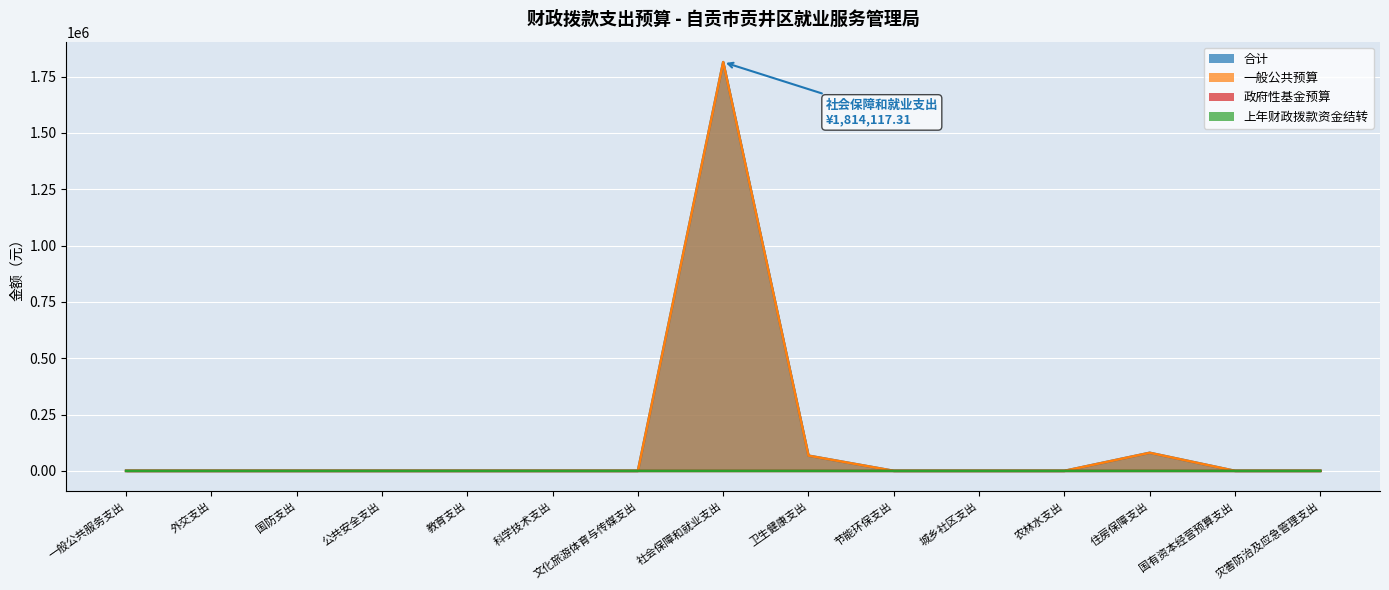

What are all the series names shown in the legend?

合计, 一般公共预算, 政府性基金预算, 上年财政拨款资金结转